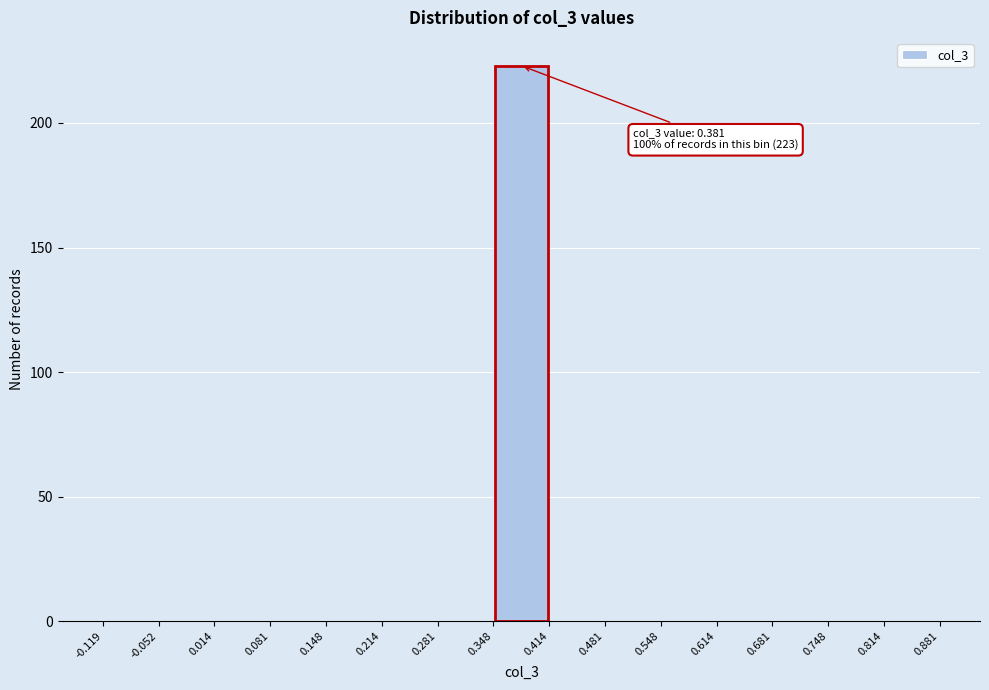

Which range on the x-axis has the tallest bar?

0.348 to 0.414